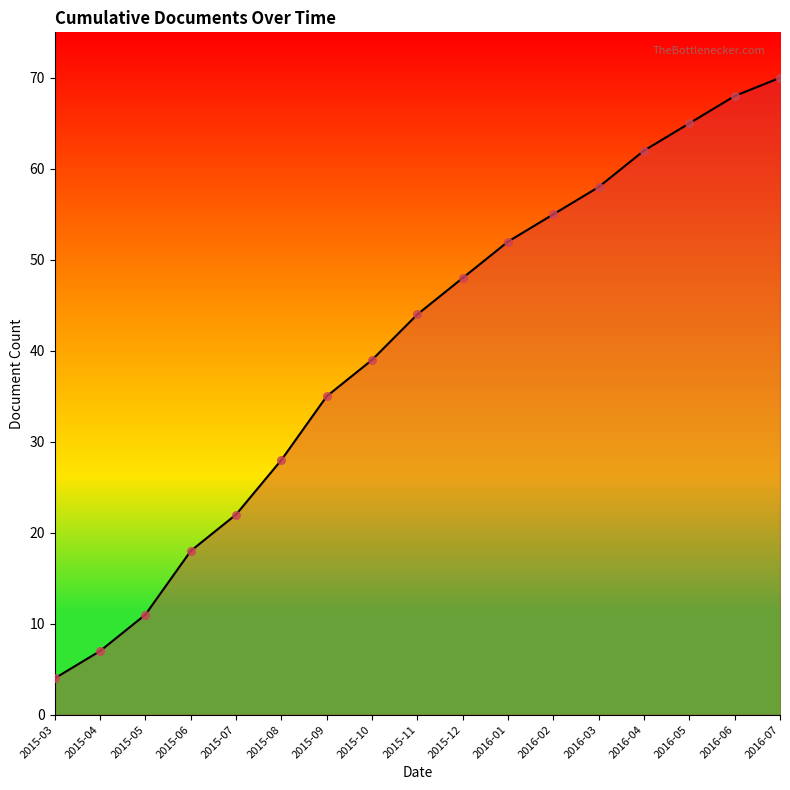

Which has a higher value, 2016-01 or 2015-12?

2016-01